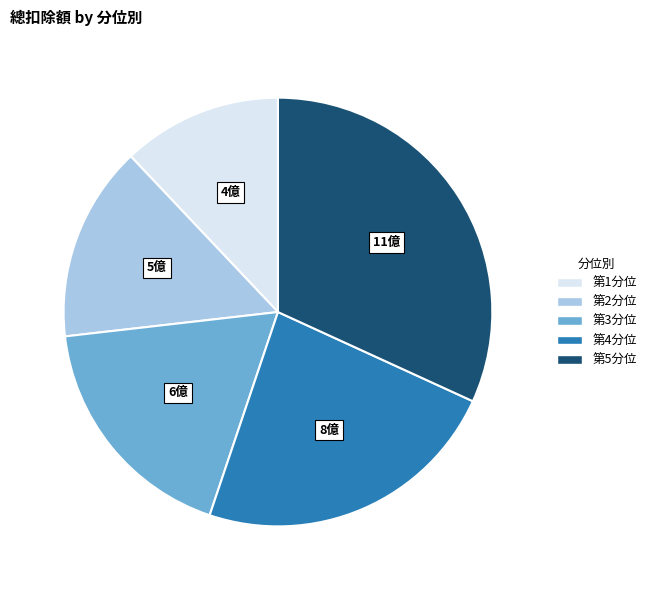

Rank the categories by value from lowest to highest.

第1分位, 第2分位, 第3分位, 第4分位, 第5分位